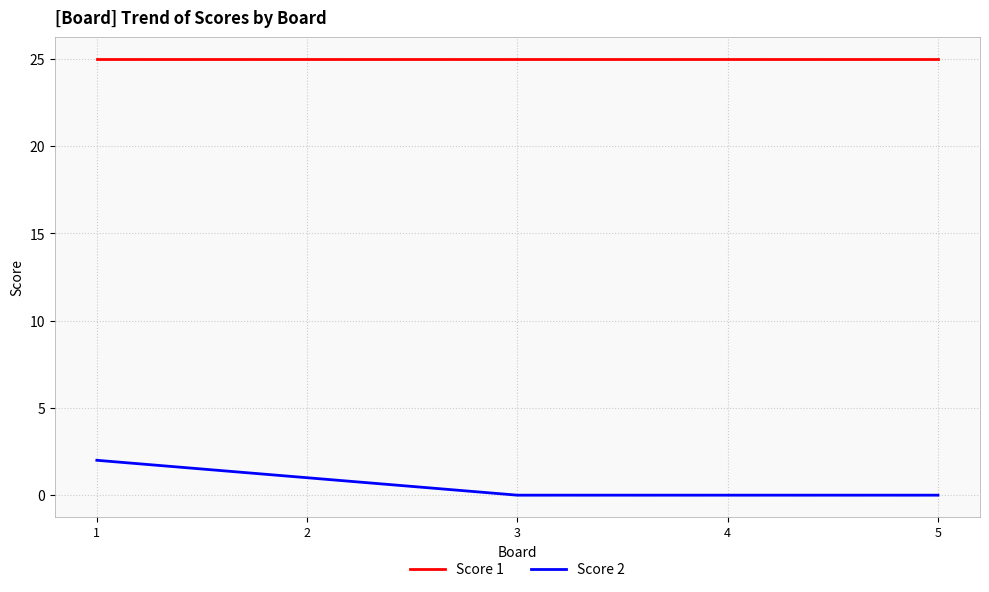

True or false: Score 2 has more than 2 points higher than both neighbors.

False